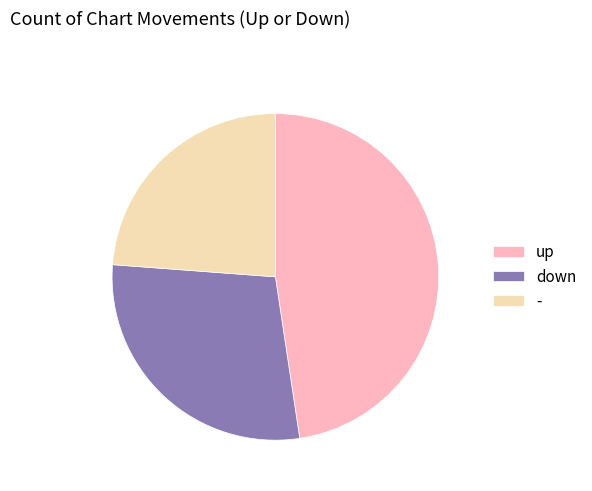

Rank the categories by value from lowest to highest.

-, down, up